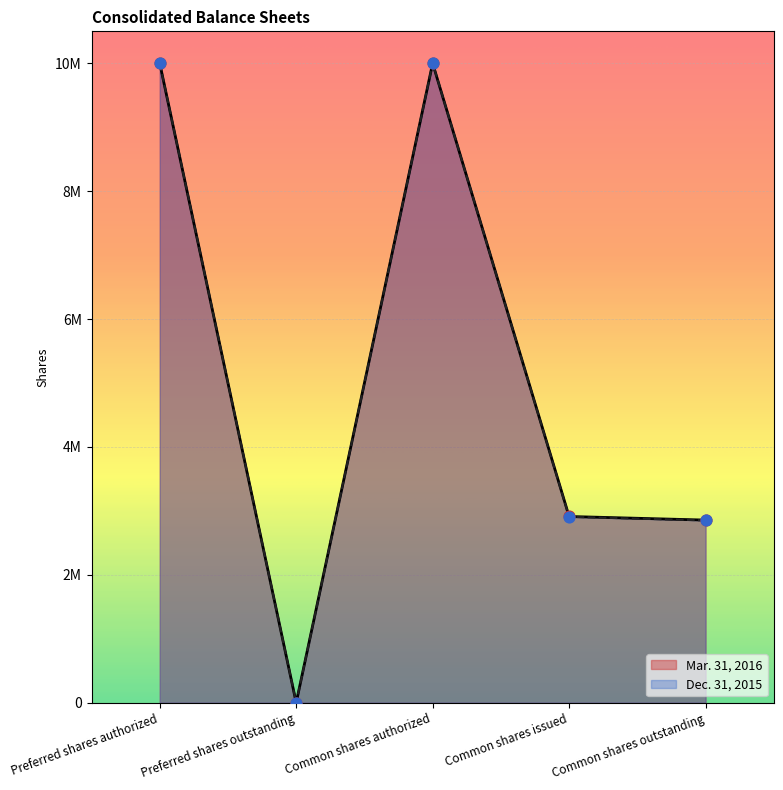

At how many categories does at least one series exceed 4685480?

2